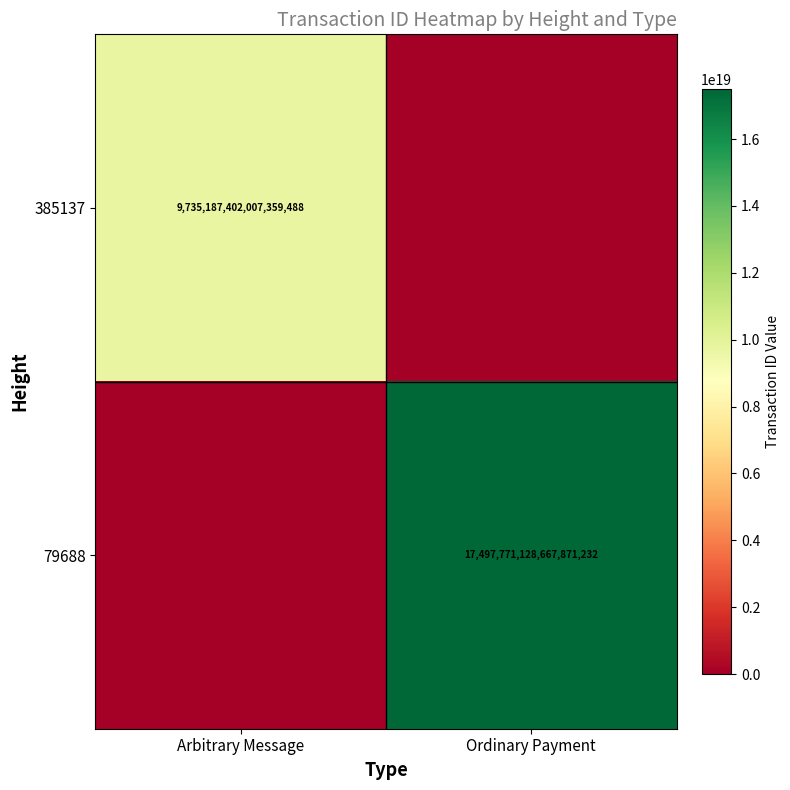

The value of 385137 at Arbitrary Message is 9735187402007359488. True or false?

True